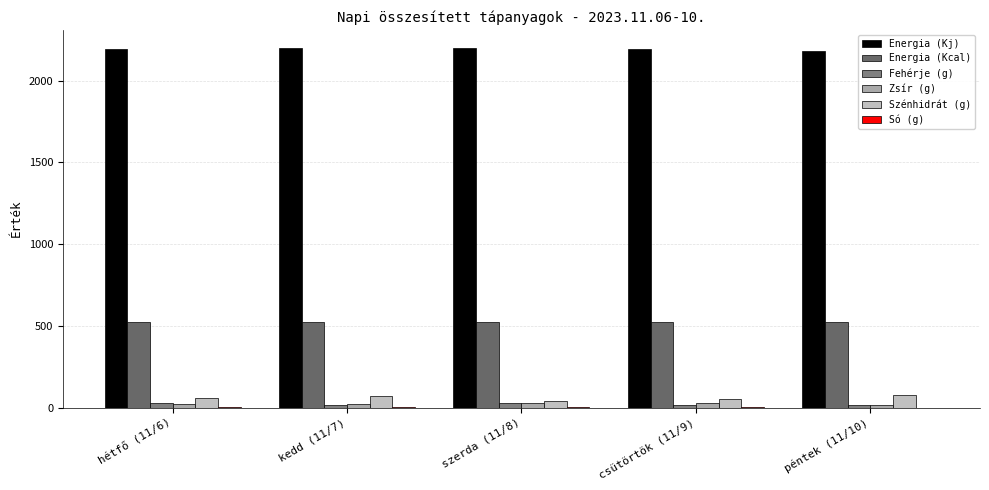

What is the difference between the maximum and second lowest values in the Szénhidrát (g) series?

26.9